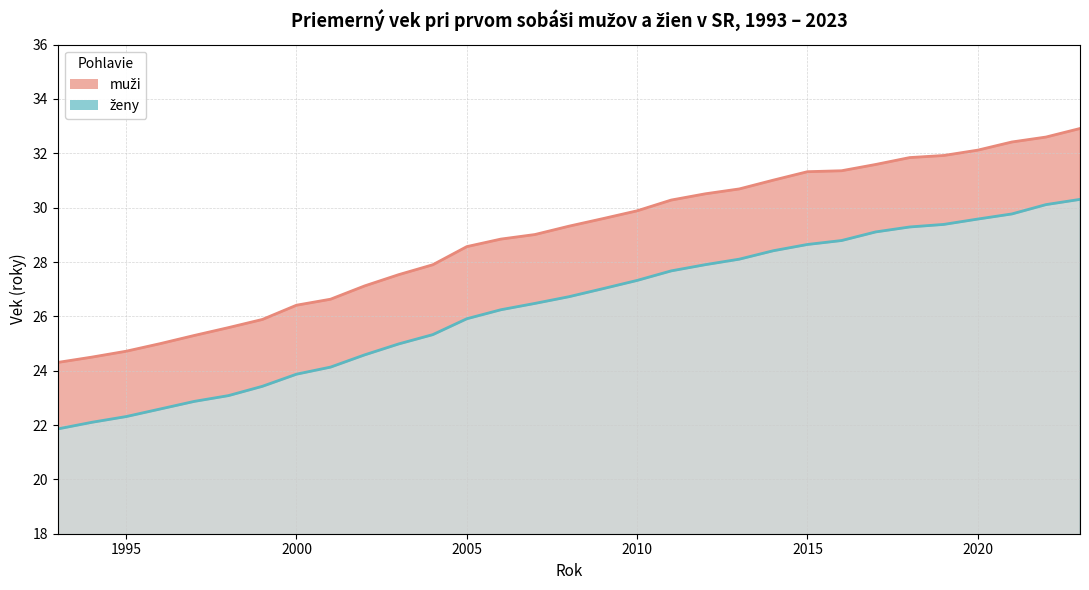

Which category has the lowest value in the ženy series?

1993